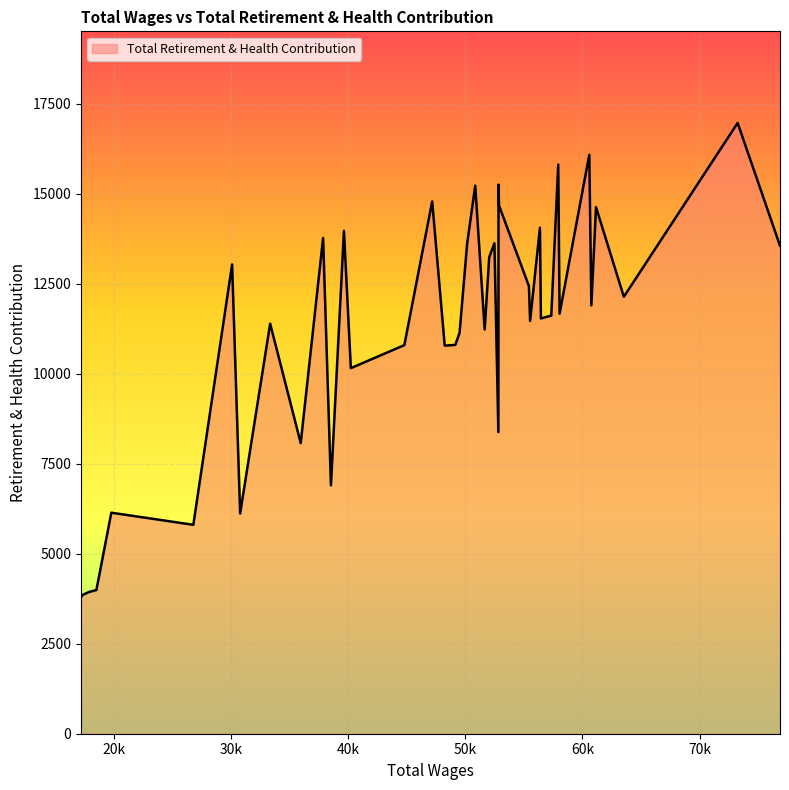

What is the smallest value displayed?

3793